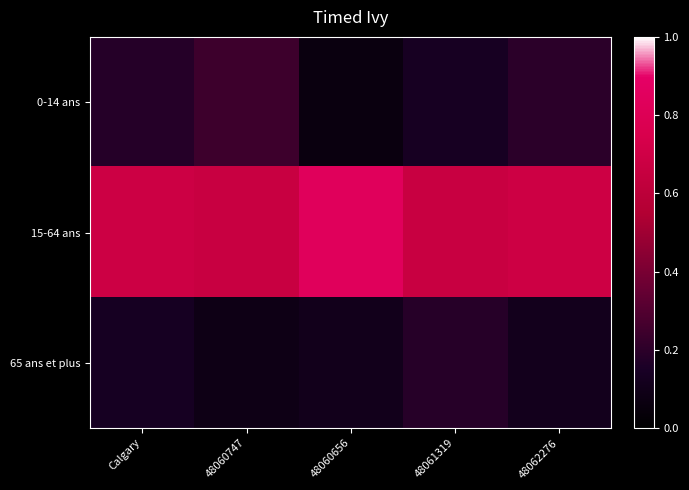

Which series has the largest total across all categories?

15-64 ans